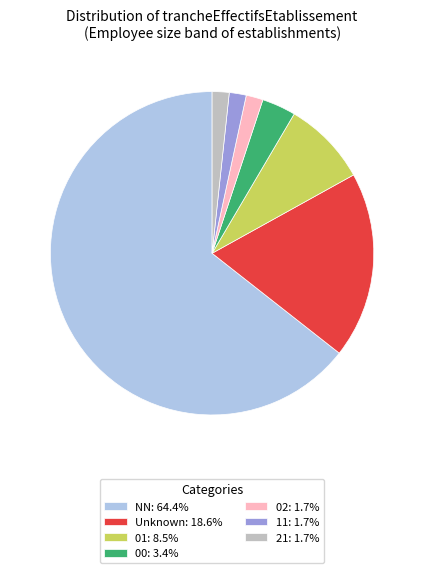

Is there any slice that represents more than half of the pie?

Yes